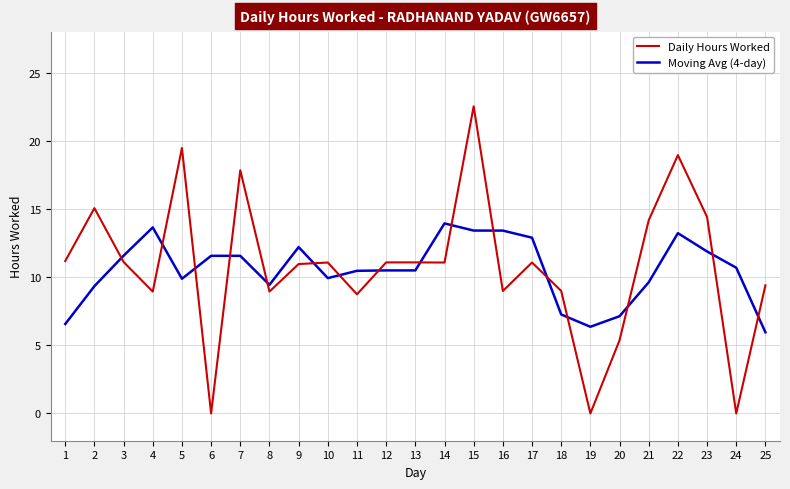

List the series in order of their peak value, highest first.

Daily Hours Worked, Moving Avg (4-day)